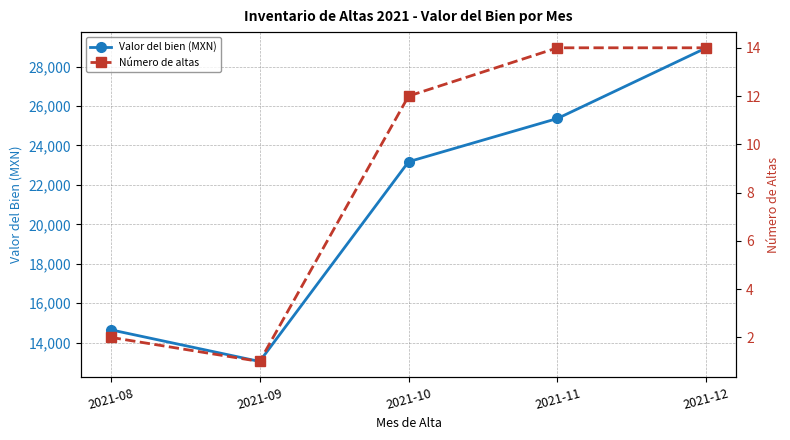

How many lines are shown in the chart?

2